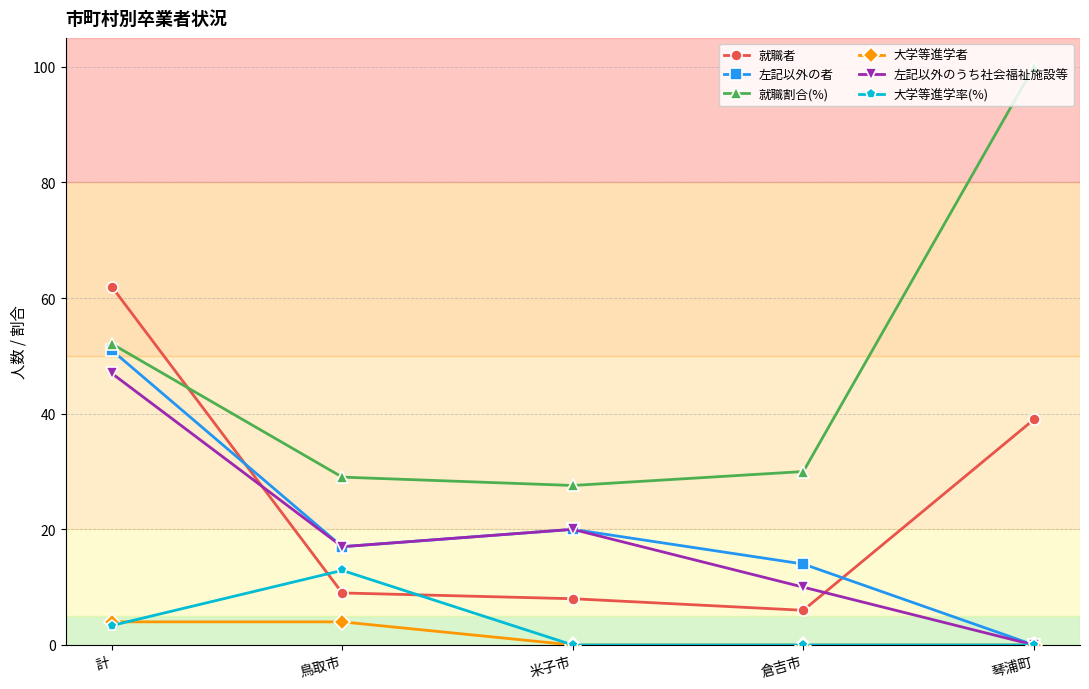

Reading left to right, transcribe all the data shown in this chart.

就職者: 62.0	9.0	8.0	6.0	39.0
左記以外の者: 51.0	17.0	20.0	14.0	0.0
就職割合(%): 52.1	29.0	27.6	30.0	100.0
大学等進学者: 4.0	4.0	0.0	0.0	0.0
左記以外のうち社会福祉施設等: 47.0	17.0	20.0	10.0	0.0
大学等進学率(%): 3.4	12.9	0.0	0.0	0.0